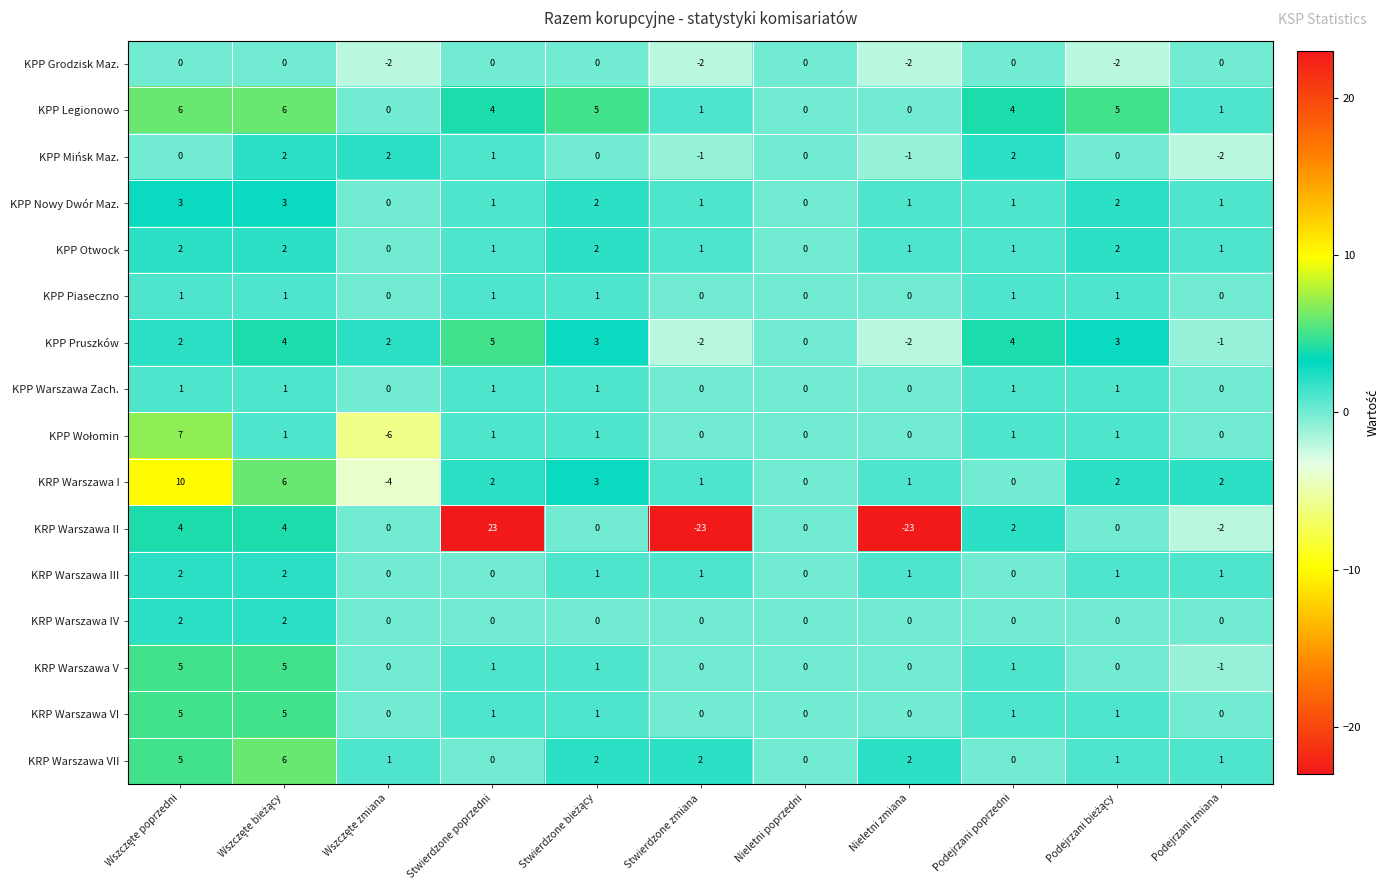

What is the minimum value shown in the chart?

-23